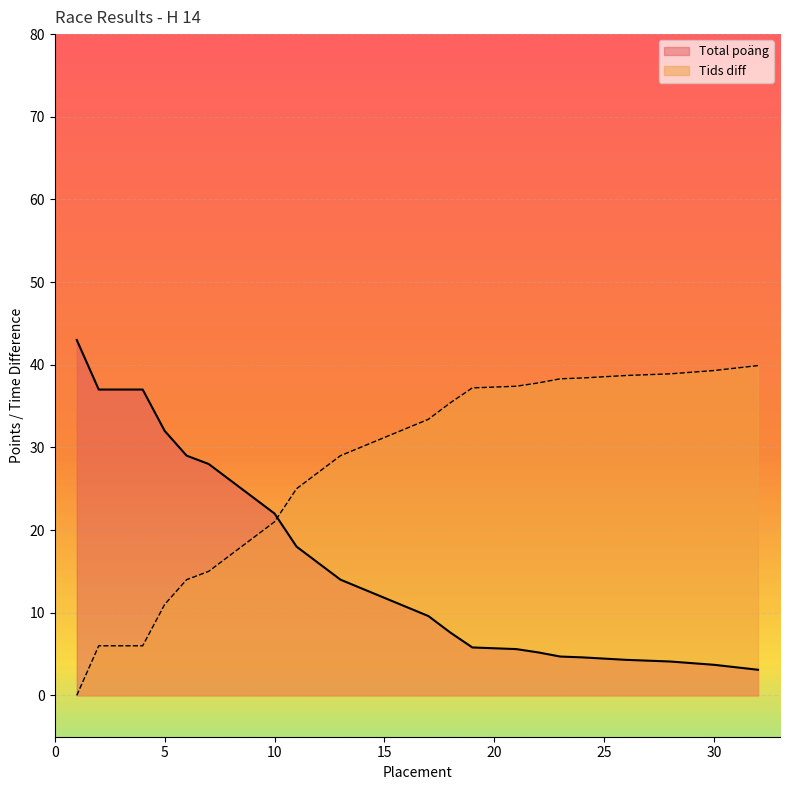

What is the maximum value shown in the chart?

43.0